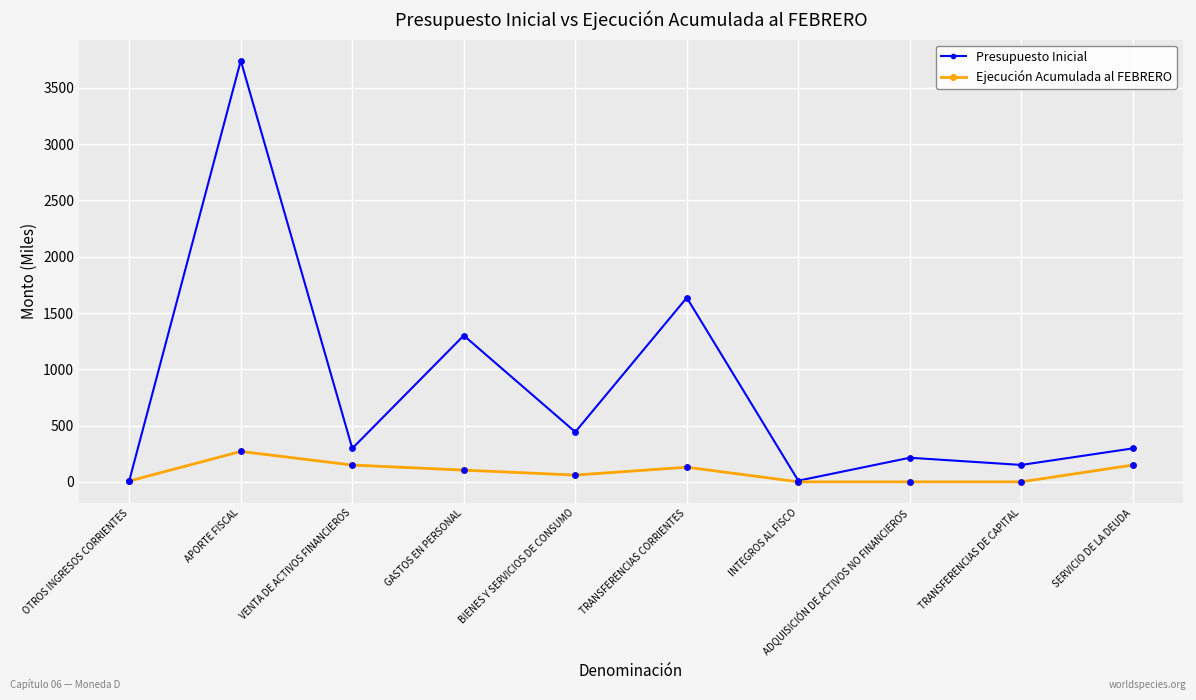

What is the difference between the highest and lowest values at APORTE FISCAL?

3473